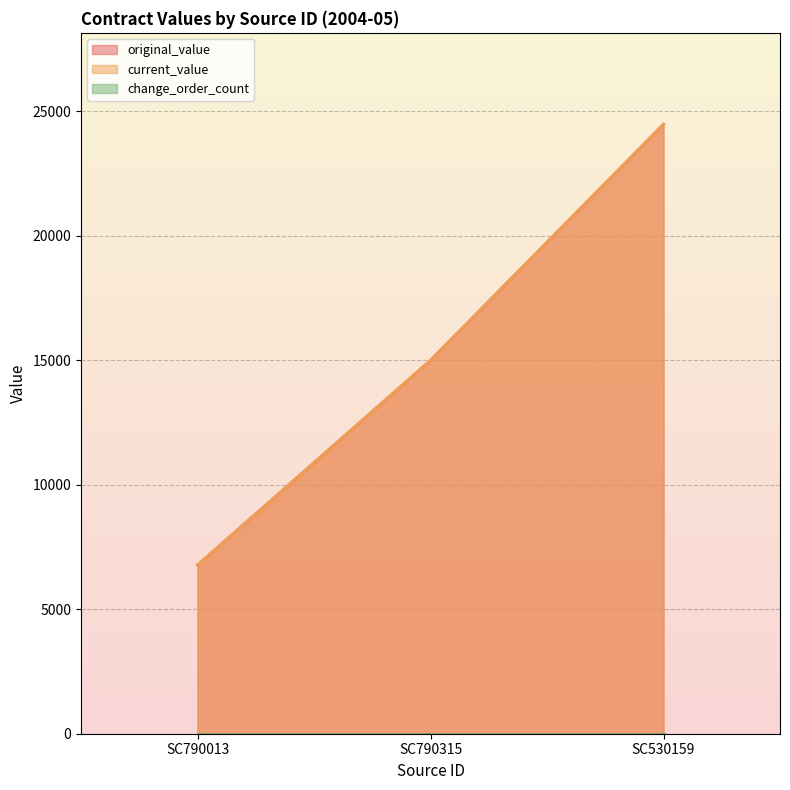

Where is current_value nearest to the value 15627?

SC790315